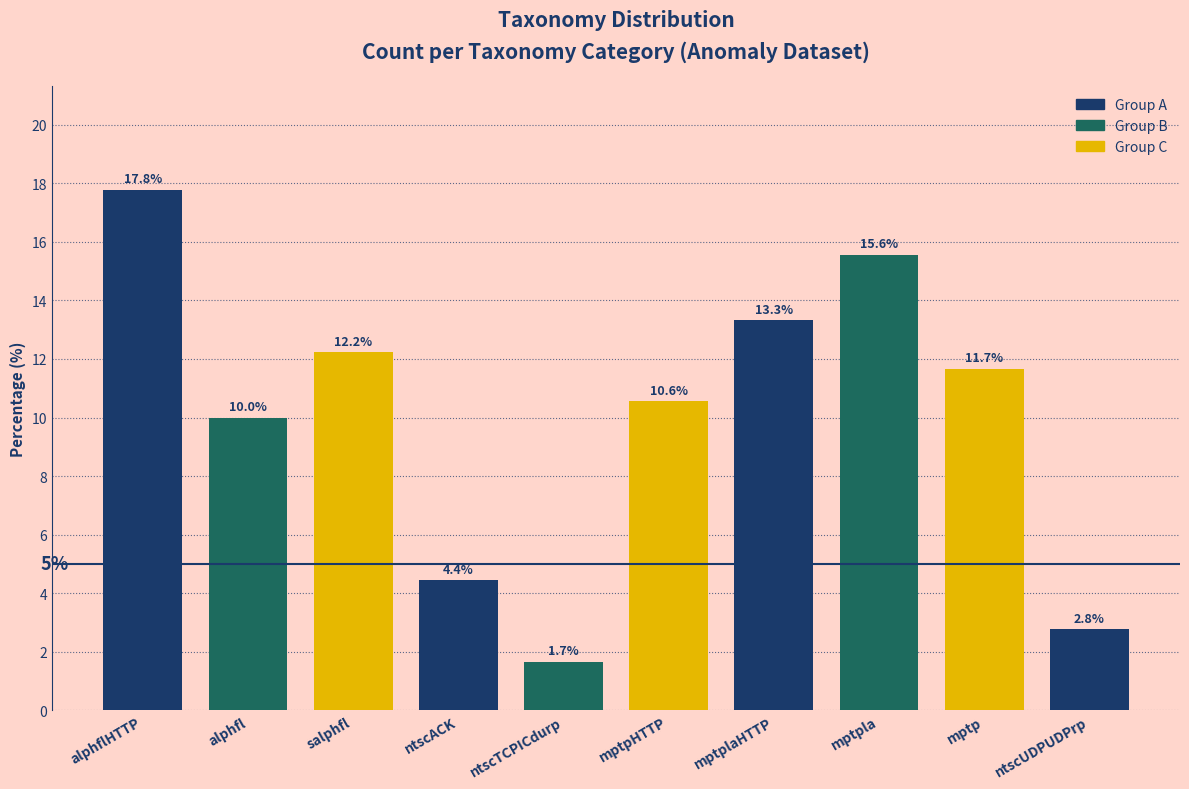

Reading right to left, what are all the values shown in this chart?

2.8	11.7	15.6	13.3	10.6	1.7	4.4	12.2	10.0	17.8